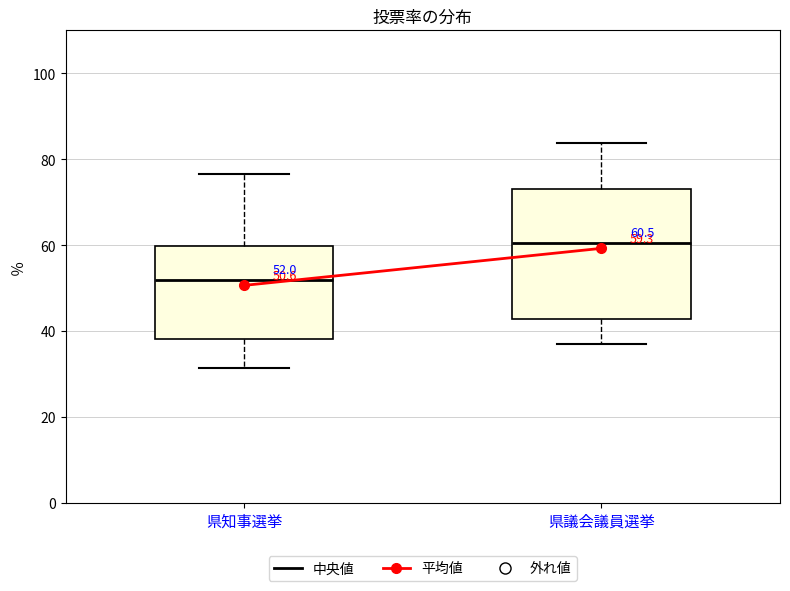

Comparing the boxes themselves (not the whiskers), which one is the tallest?

県議会議員選挙